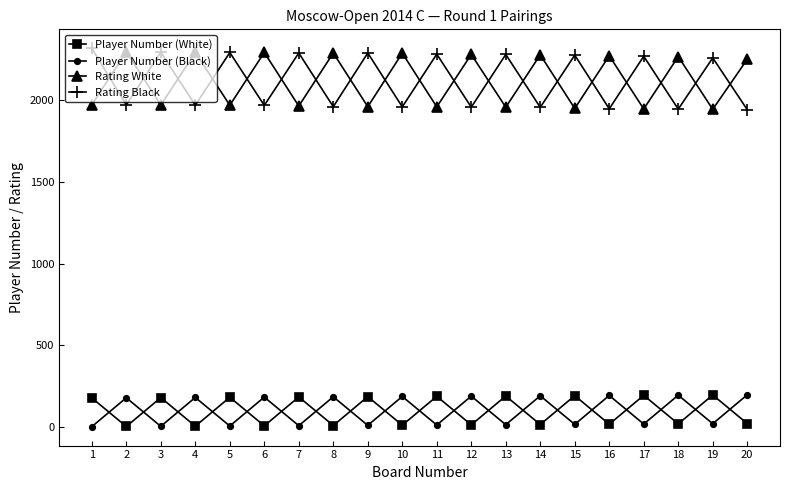

What is the minimum value for Rating White?

1945